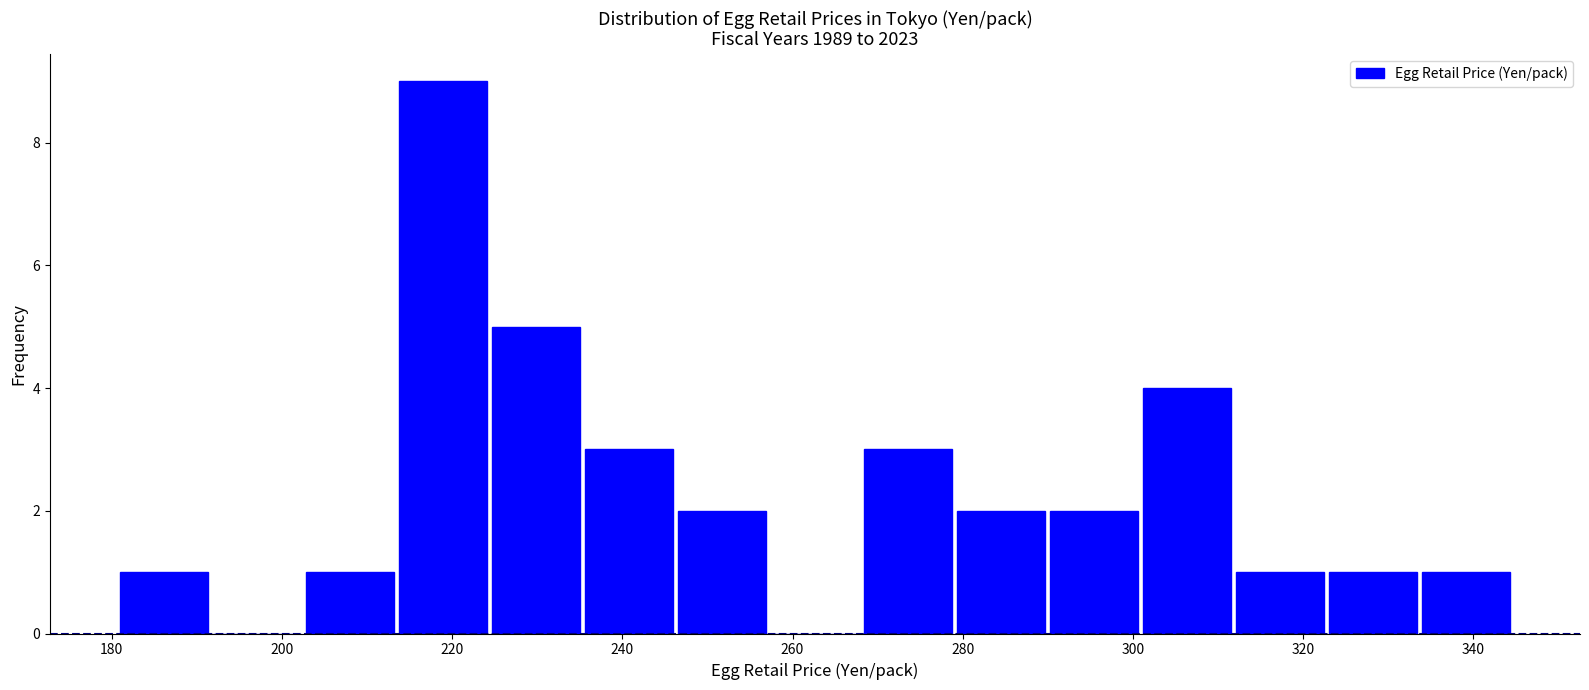

What is the height of the bar covering 334 to 344 on the x-axis? Neither the bar edges nor the heights are printed on the chart, so give them approximately, as read against the axes.

1